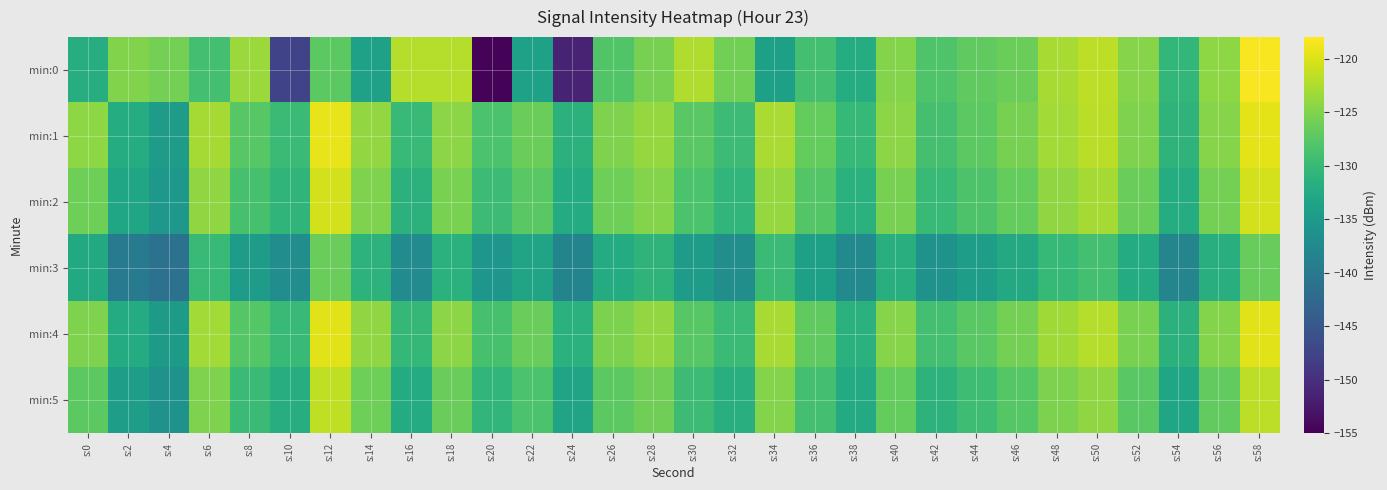

What is the smallest value displayed?

-154.6